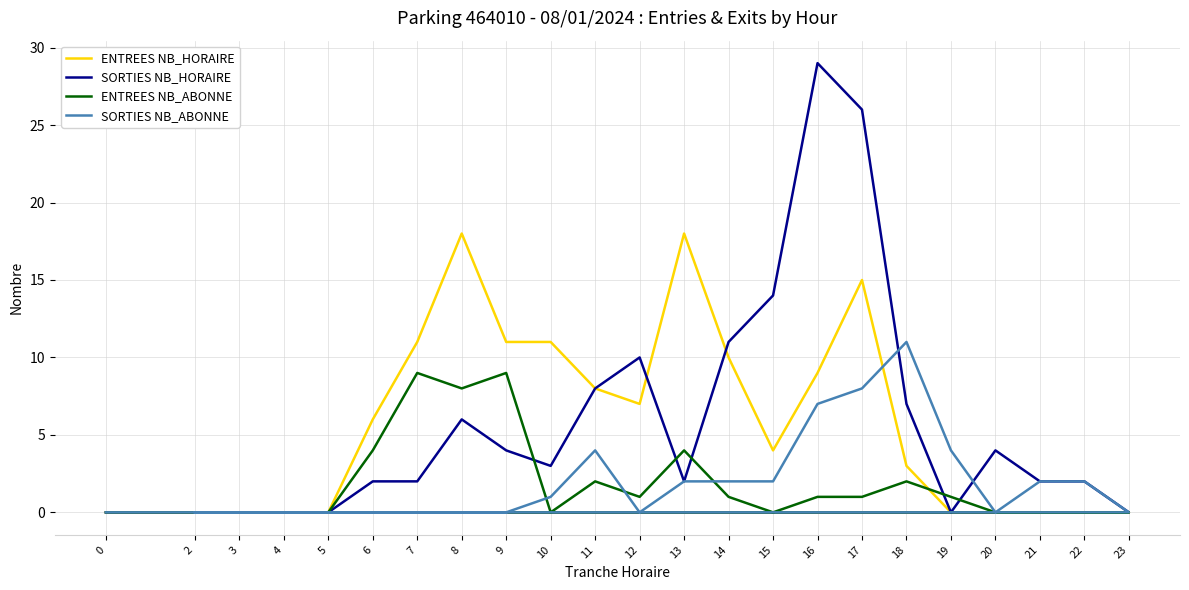

Where is the first local maximum for SORTIES NB_HORAIRE?

8